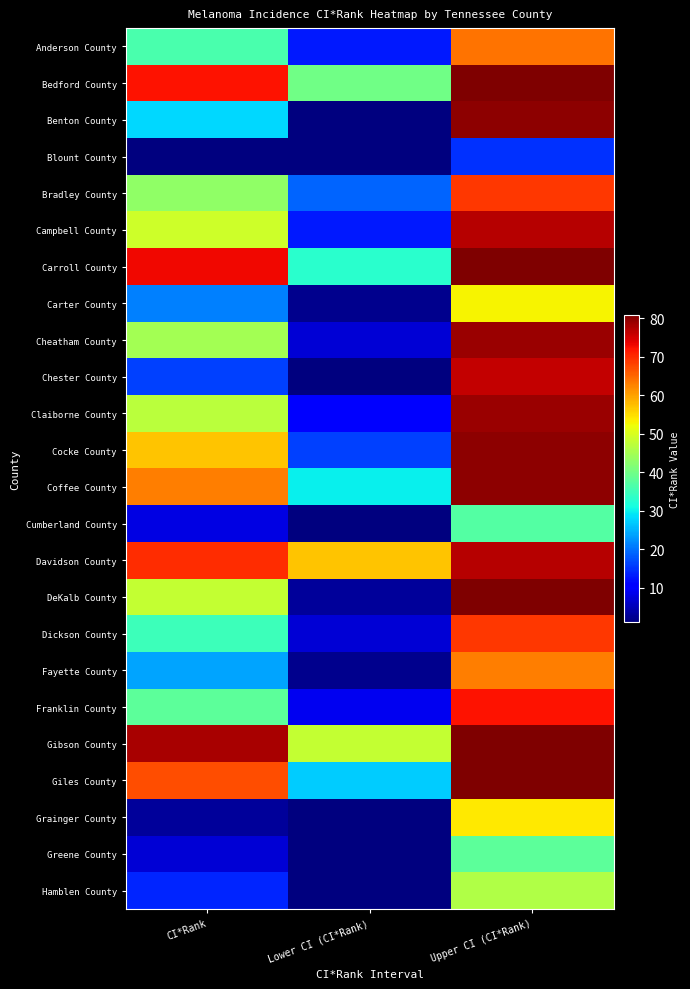

Reading left to right, transcribe all the data shown in this chart.

Anderson County: CI*Rank=36	Lower CI (CI*Rank)=13	Upper CI (CI*Rank)=64
Bedford County: CI*Rank=72	Lower CI (CI*Rank)=40	Upper CI (CI*Rank)=81
Benton County: CI*Rank=28	Lower CI (CI*Rank)=1	Upper CI (CI*Rank)=80
Blount County: CI*Rank=1	Lower CI (CI*Rank)=1	Upper CI (CI*Rank)=15
Bradley County: CI*Rank=43	Lower CI (CI*Rank)=19	Upper CI (CI*Rank)=69
Campbell County: CI*Rank=49	Lower CI (CI*Rank)=13	Upper CI (CI*Rank)=77
Carroll County: CI*Rank=73	Lower CI (CI*Rank)=33	Upper CI (CI*Rank)=81
Carter County: CI*Rank=21	Lower CI (CI*Rank)=2	Upper CI (CI*Rank)=53
Cheatham County: CI*Rank=45	Lower CI (CI*Rank)=7	Upper CI (CI*Rank)=79
Chester County: CI*Rank=16	Lower CI (CI*Rank)=1	Upper CI (CI*Rank)=76
Claiborne County: CI*Rank=47	Lower CI (CI*Rank)=11	Upper CI (CI*Rank)=79
Cocke County: CI*Rank=57	Lower CI (CI*Rank)=16	Upper CI (CI*Rank)=80
Coffee County: CI*Rank=63	Lower CI (CI*Rank)=30	Upper CI (CI*Rank)=80
Cumberland County: CI*Rank=8	Lower CI (CI*Rank)=1	Upper CI (CI*Rank)=37
Davidson County: CI*Rank=70	Lower CI (CI*Rank)=57	Upper CI (CI*Rank)=77
DeKalb County: CI*Rank=48	Lower CI (CI*Rank)=3	Upper CI (CI*Rank)=81
Dickson County: CI*Rank=35	Lower CI (CI*Rank)=7	Upper CI (CI*Rank)=69
Fayette County: CI*Rank=24	Lower CI (CI*Rank)=2	Upper CI (CI*Rank)=63
Franklin County: CI*Rank=38	Lower CI (CI*Rank)=9	Upper CI (CI*Rank)=72
Gibson County: CI*Rank=78	Lower CI (CI*Rank)=48	Upper CI (CI*Rank)=81
Giles County: CI*Rank=67	Lower CI (CI*Rank)=27	Upper CI (CI*Rank)=81
Grainger County: CI*Rank=3	Lower CI (CI*Rank)=1	Upper CI (CI*Rank)=54
Greene County: CI*Rank=7	Lower CI (CI*Rank)=1	Upper CI (CI*Rank)=38
Hamblen County: CI*Rank=14	Lower CI (CI*Rank)=1	Upper CI (CI*Rank)=46